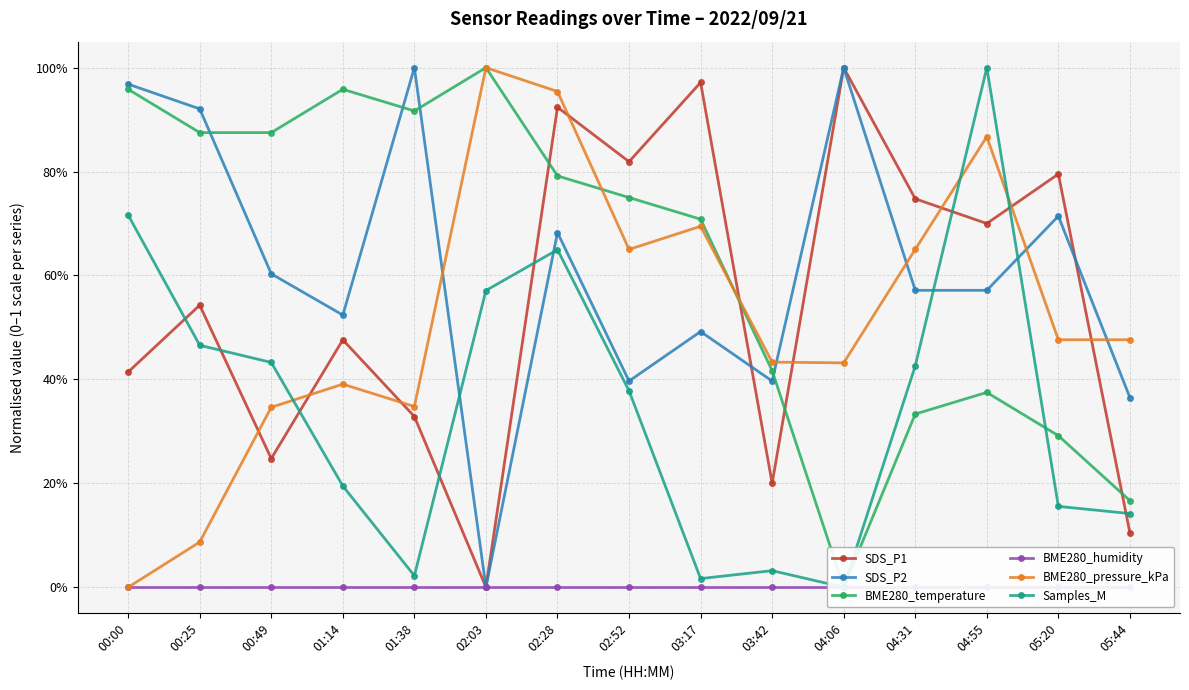

What is the spread (max minus min) of values at 04:31?

0.7